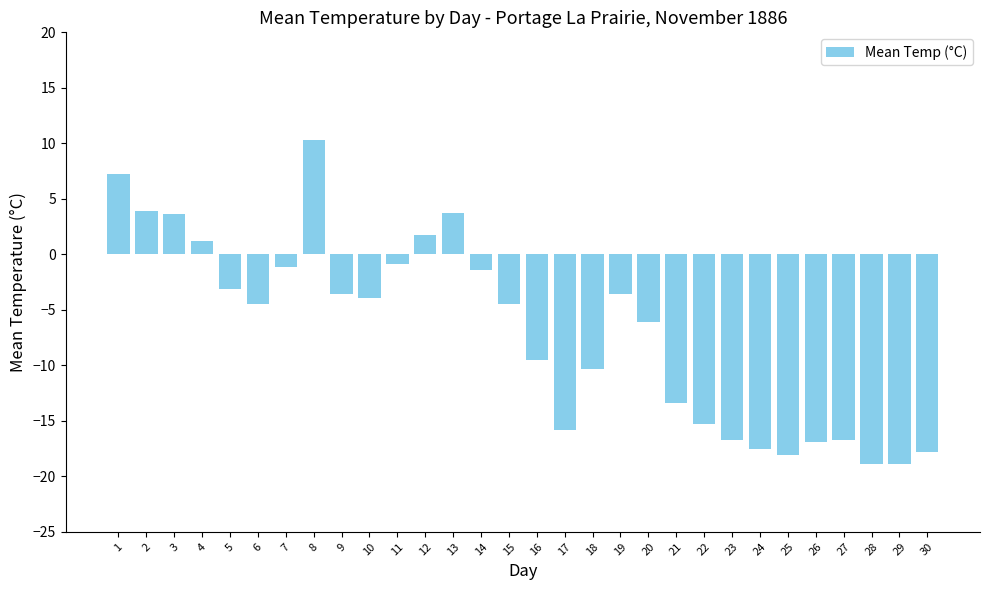

What is the greatest value displayed?

10.3